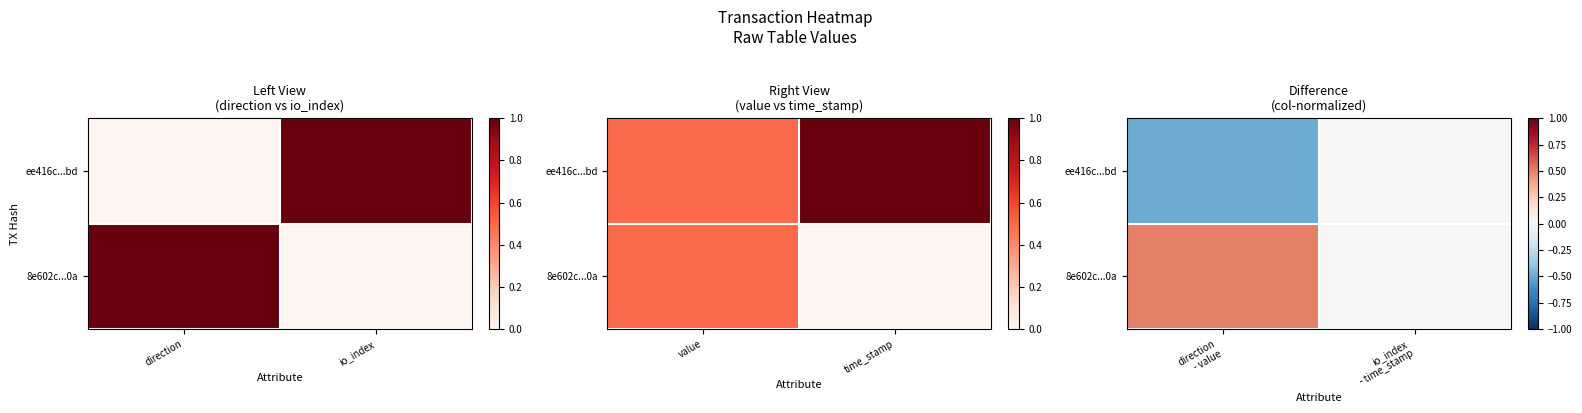

At io_index - time_stamp, list the series in order from smallest to largest.

ee416c...bd, 8e602c...0a